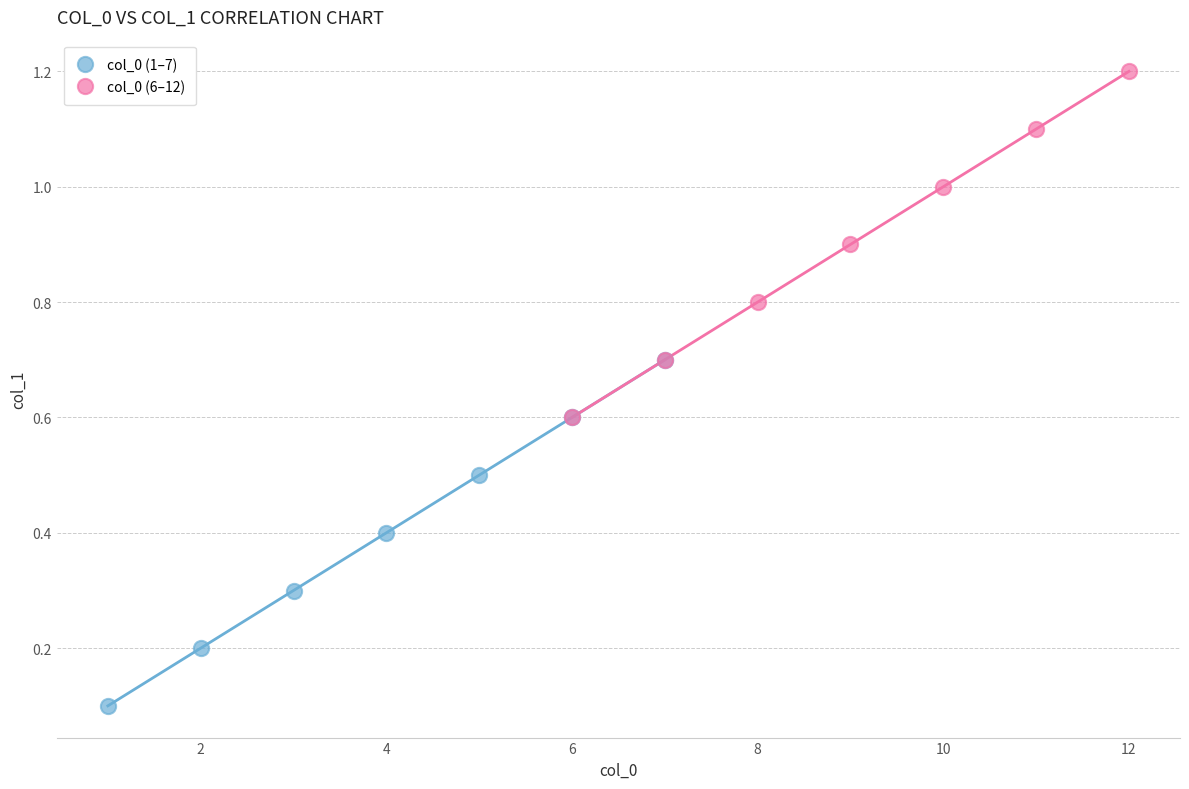

Which series reaches the minimum Y coordinate?

col_0 (1–7)